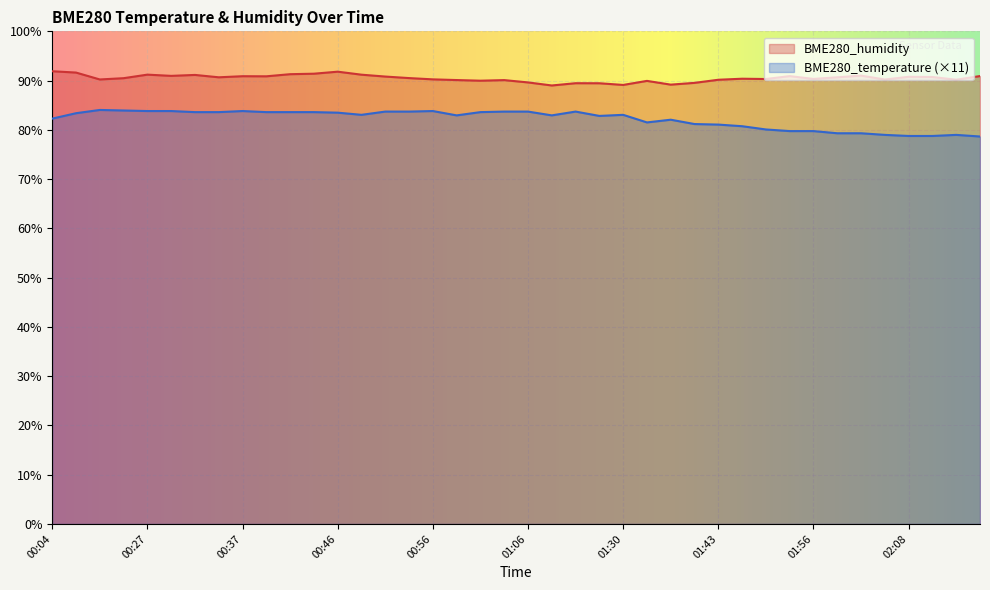

The value of BME280_temperature at 00:32 is 56.0. True or false?

False